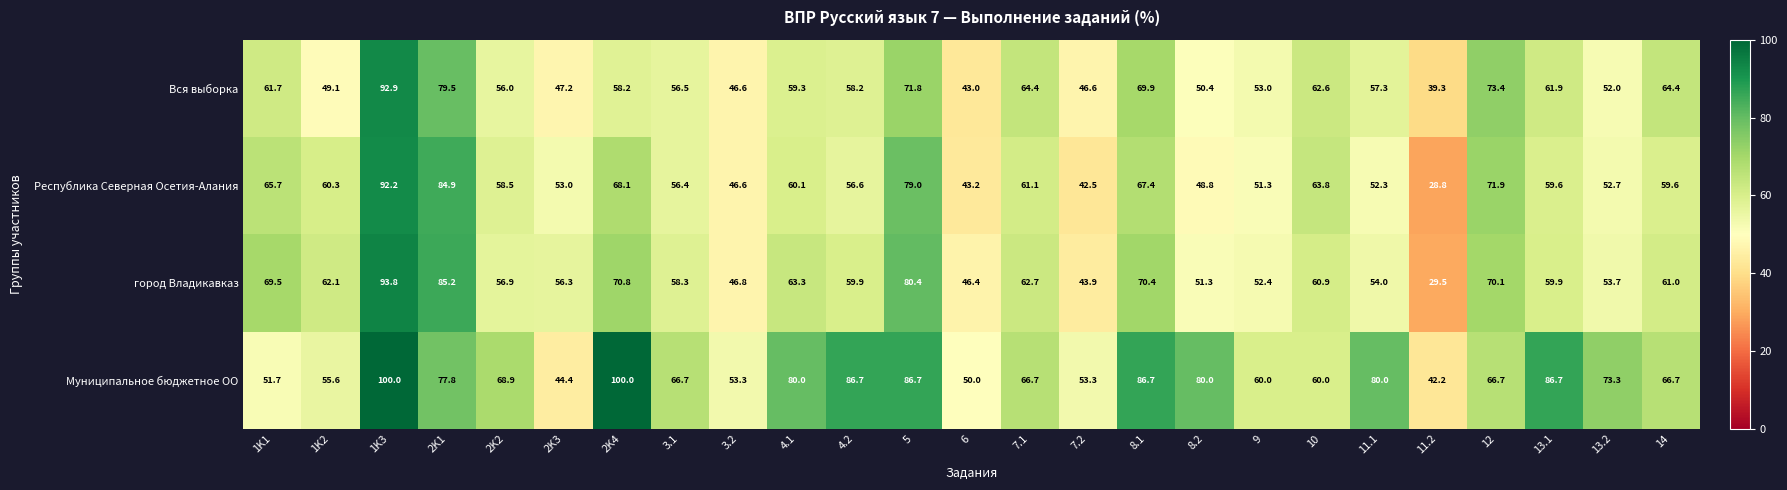

Which series has the largest range (max minus min)?

город Владикавказ